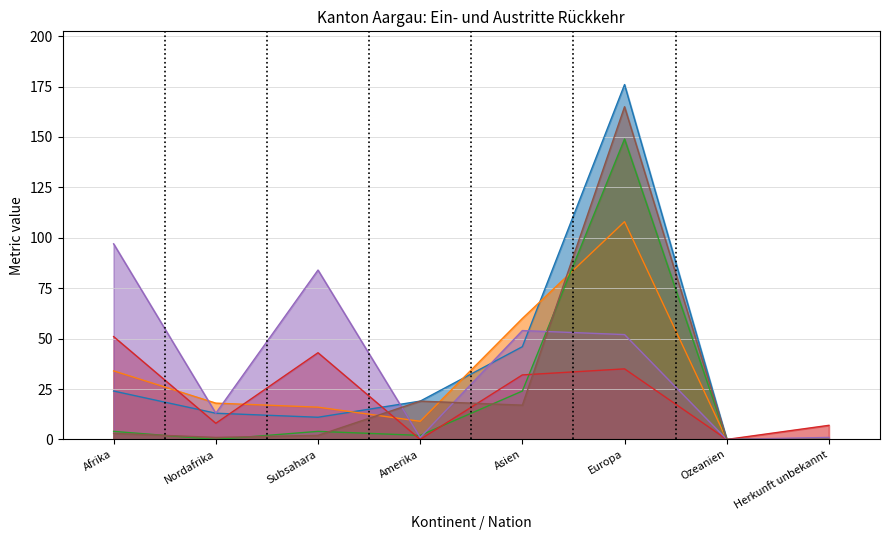

What is the difference between the maximum and second lowest values in the Papiere vorhanden (col_6) series?

165